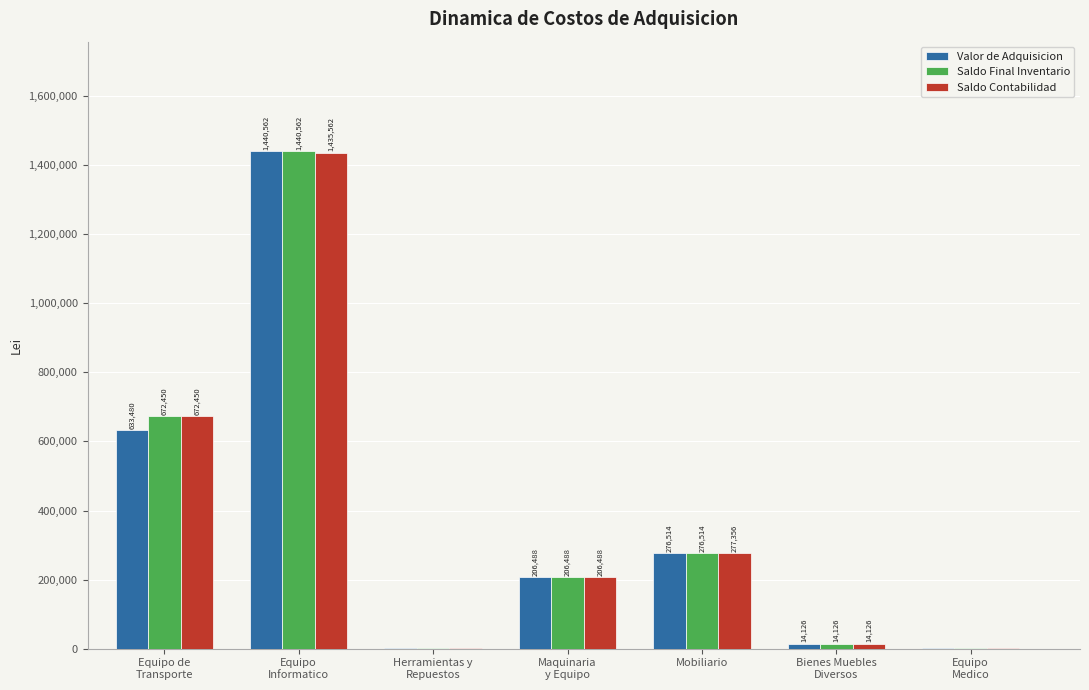

Where does the Saldo Final Inventario series first go above 206488?

Equipo de
Transporte